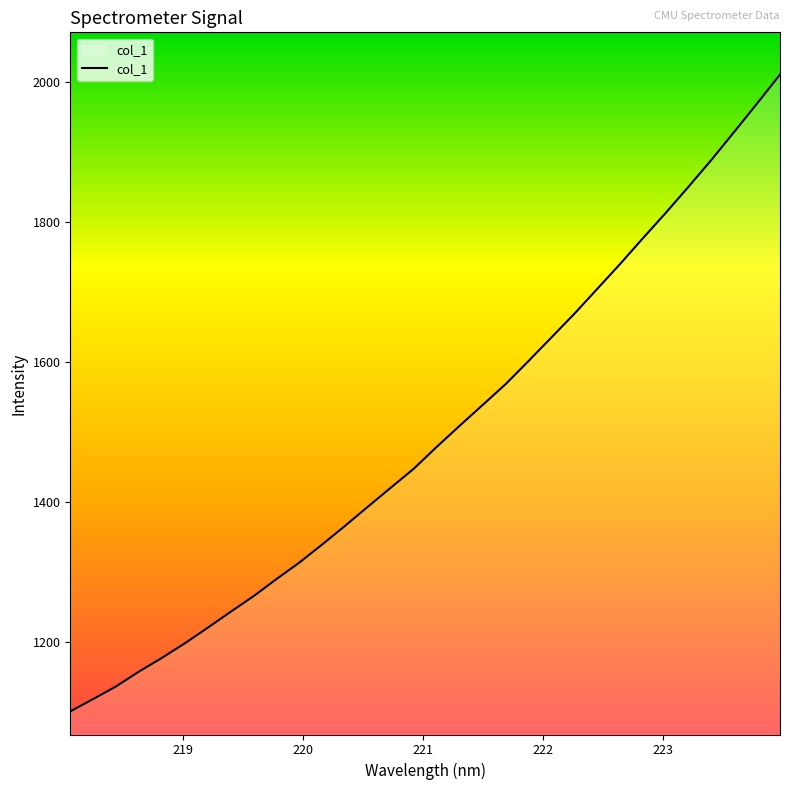

What is the smallest value displayed?

1100.5